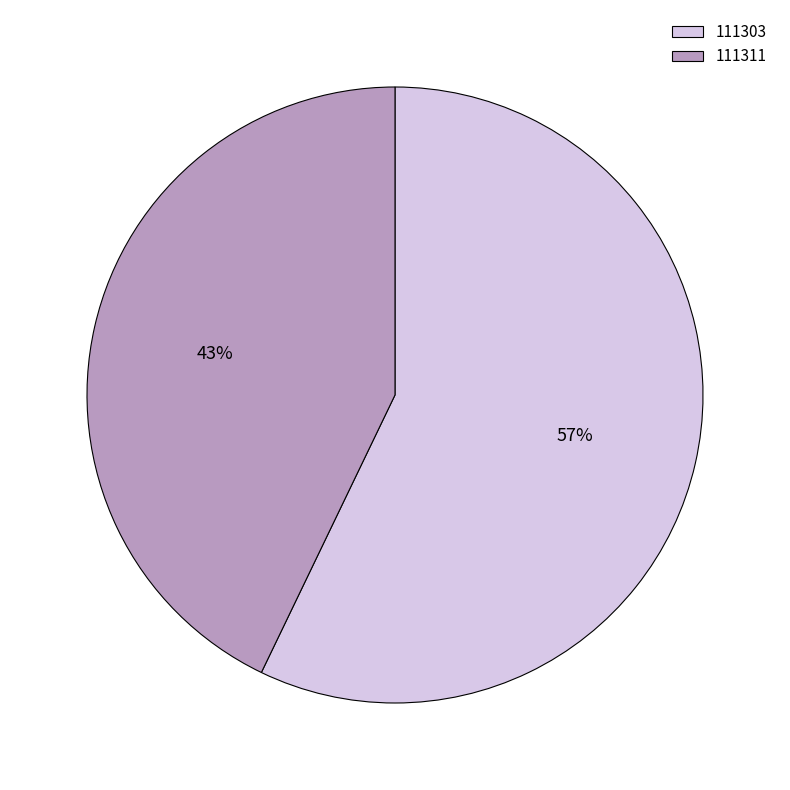

Is there a majority slice in this chart?

Yes